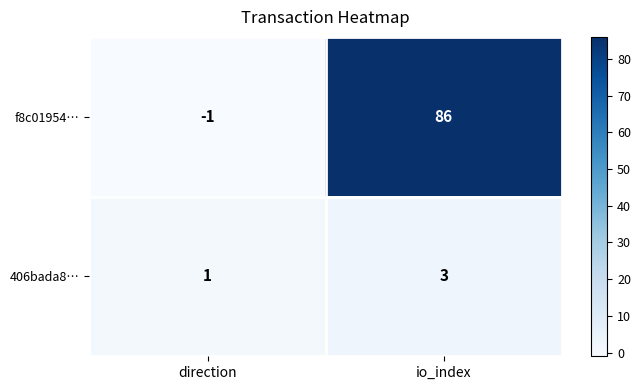

What is the difference between the highest and lowest values at io_index?

83